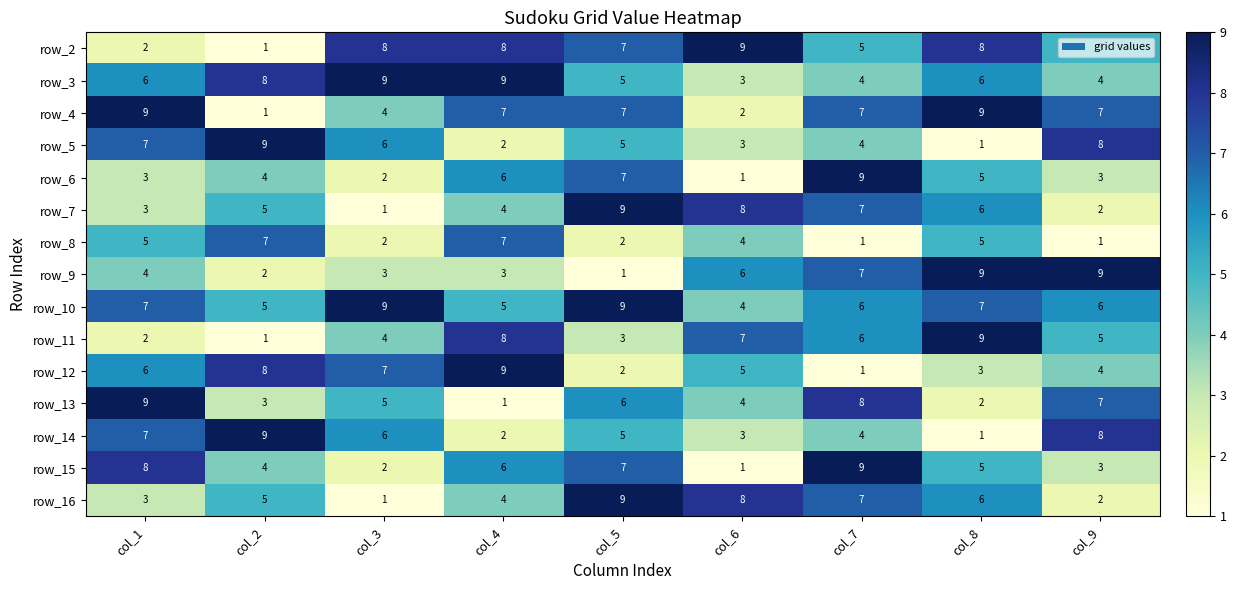

How many distinct data groups are displayed?

15